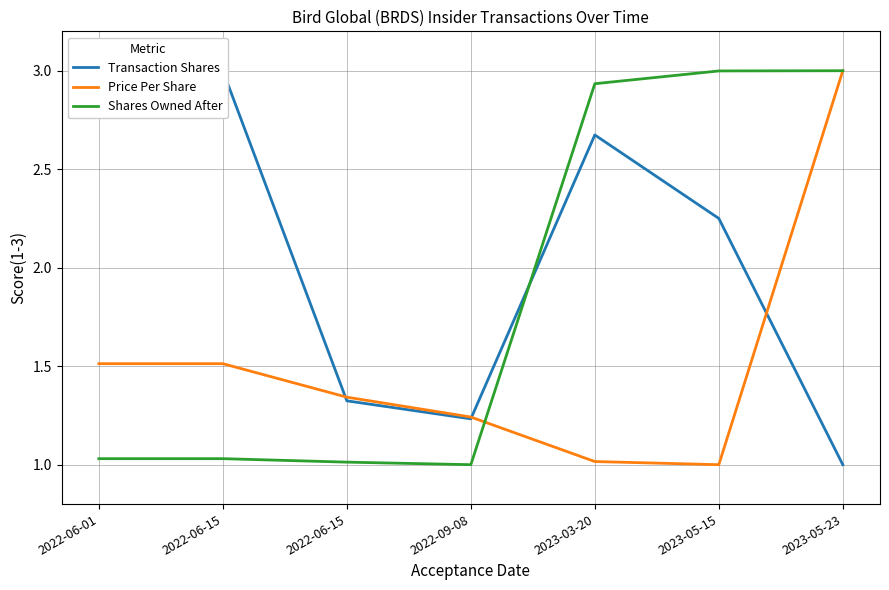

True or false: Transaction Shares and Shares Owned After cross at least once.

True